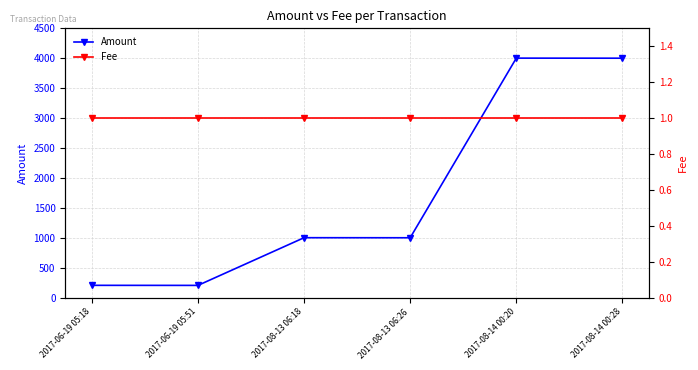

True or false: Amount has a value of 1000 at 2017-08-13 06:26.

True